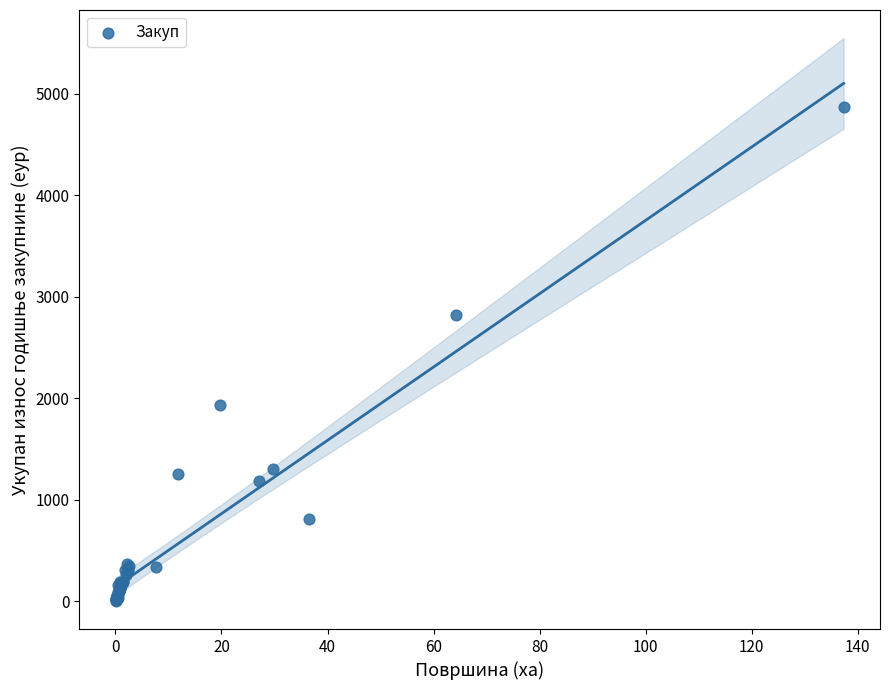

What Y value in the scatter plot is closest to 2435?

2816.8